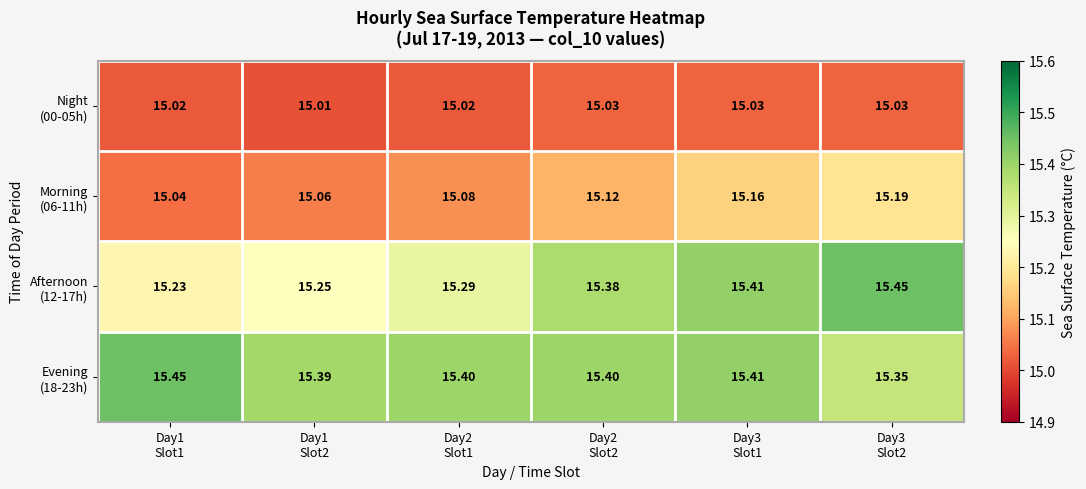

How many series are shown in this chart?

4